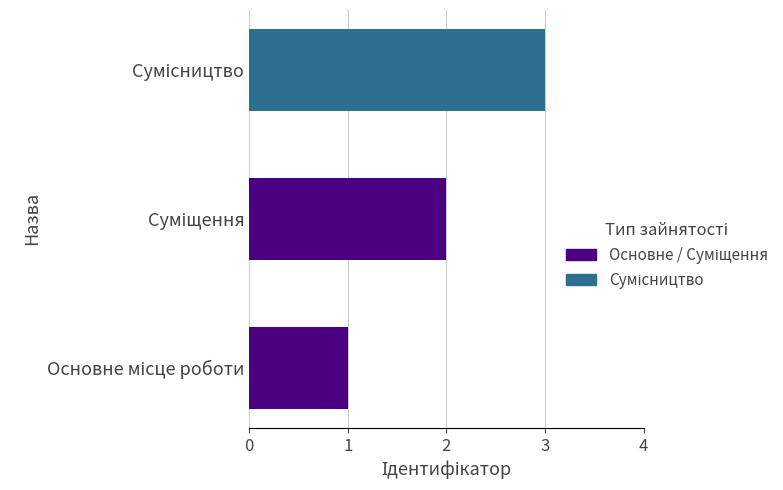

Count the number of categories in the chart.

3